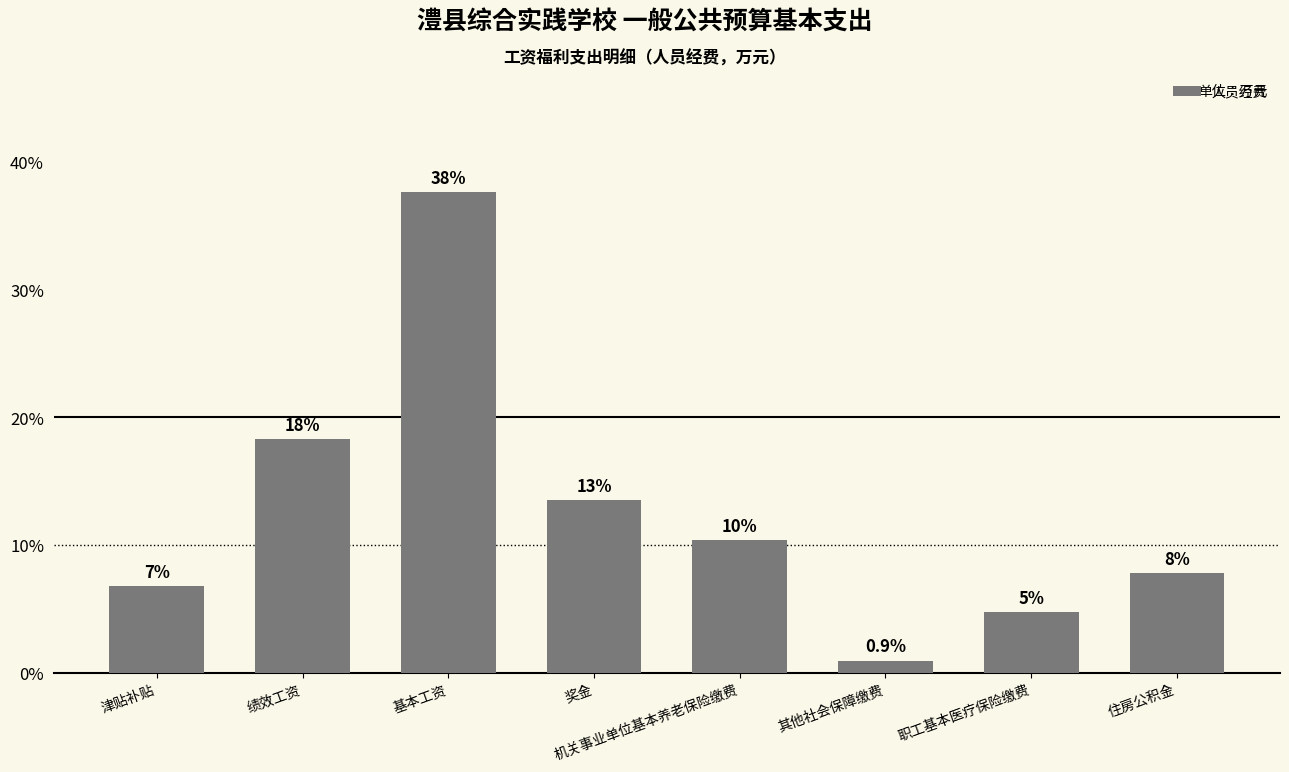

Which category has the lowest value across all series?

其他社会保障缴费